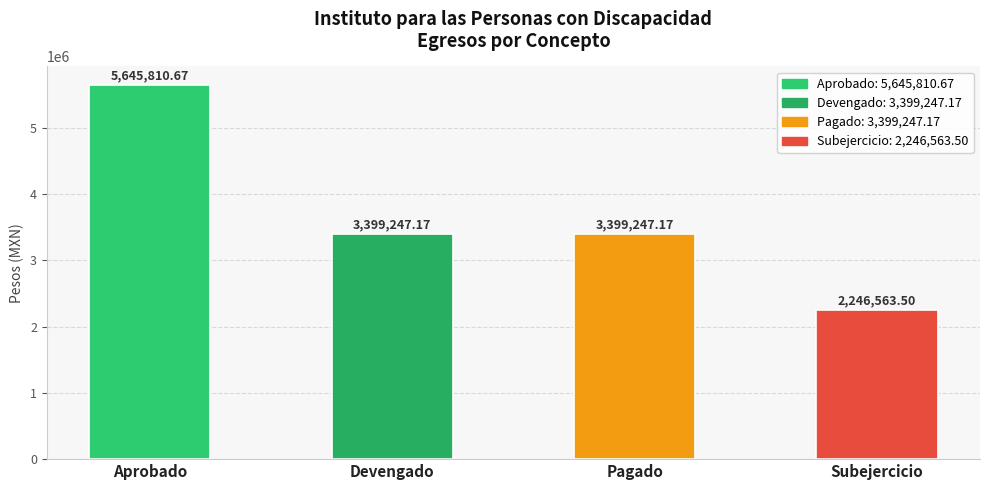

Approximately how many times larger is the value at Devengado compared to Pagado?

1.0